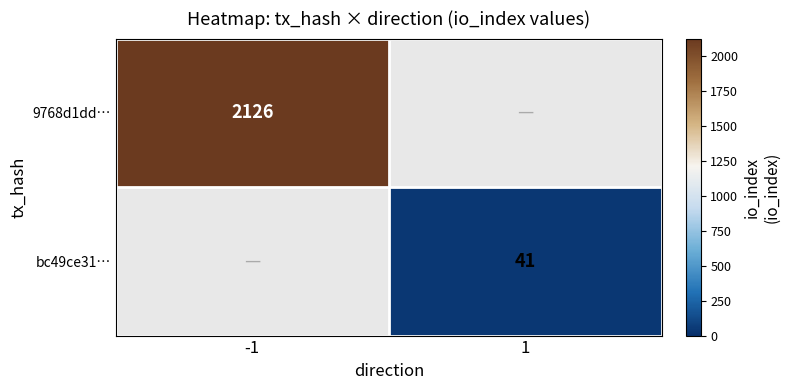

The 9768d1dd… series shows 656 at -1. True or false?

False